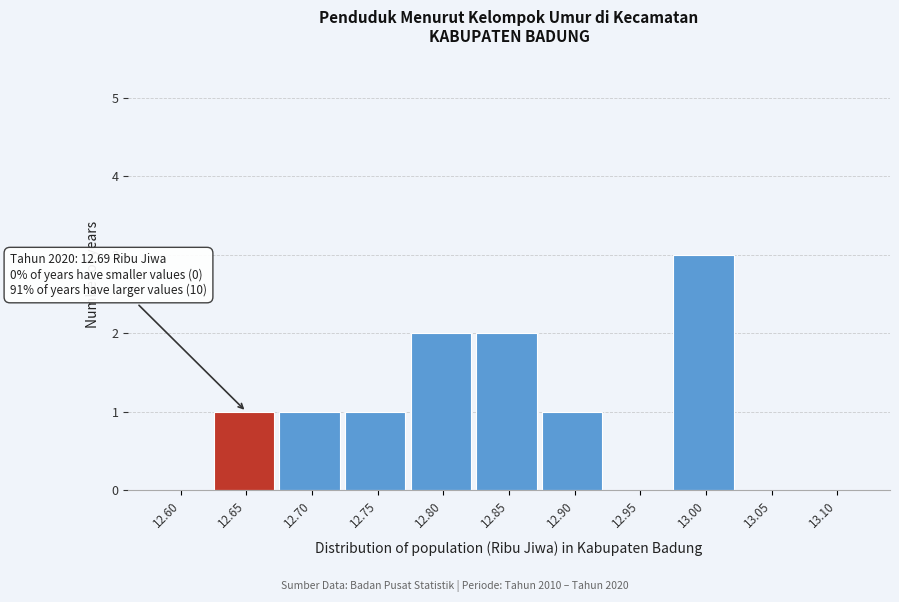

Reading right to left, what are all the values shown in this chart?

13.10=0	13.05=0	13.00=3	12.95=0	12.90=1	12.85=2	12.80=2	12.75=1	12.70=1	12.65=1	12.60=0